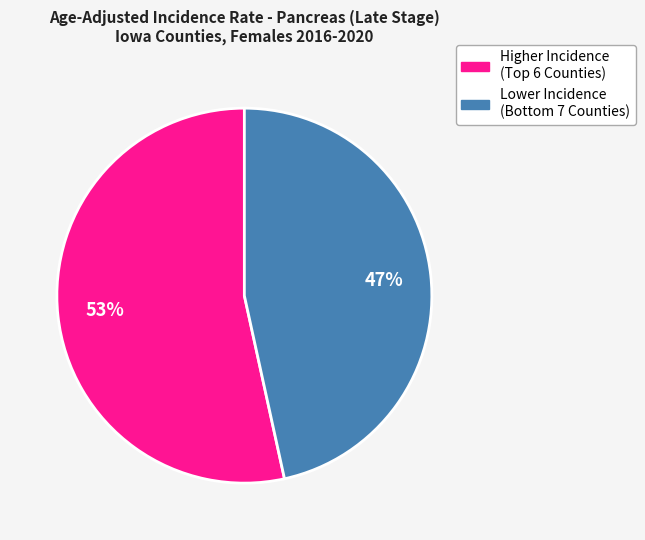

To the nearest percent, what is the average slice percentage?

50%